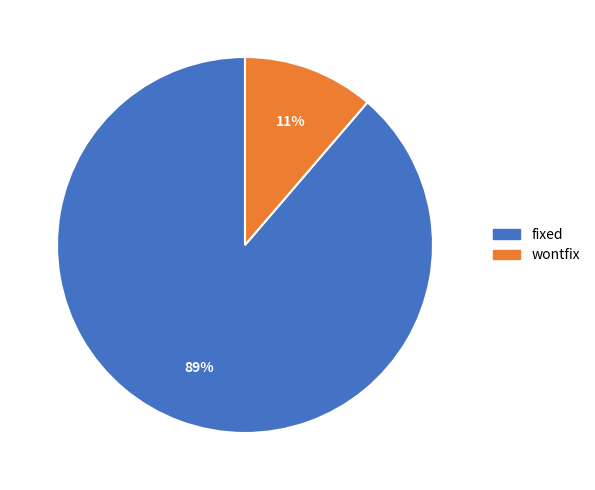

Is there any slice that represents more than half of the pie?

Yes